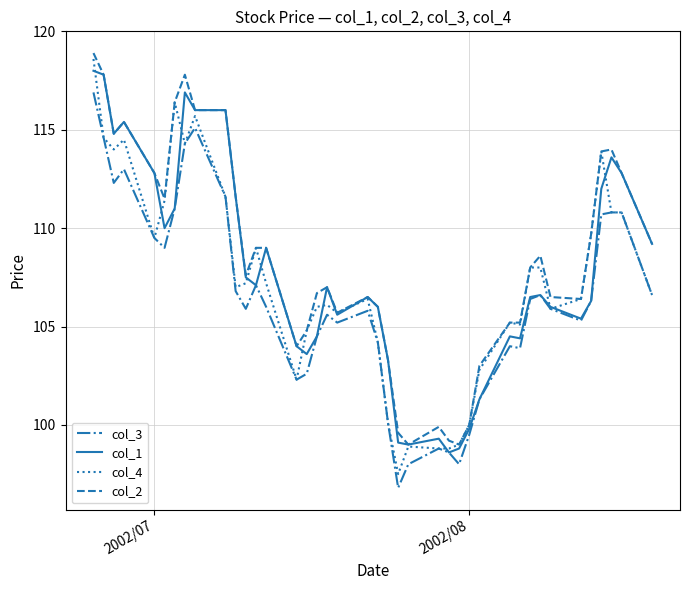

Which series has the widest spread of values?

col_4